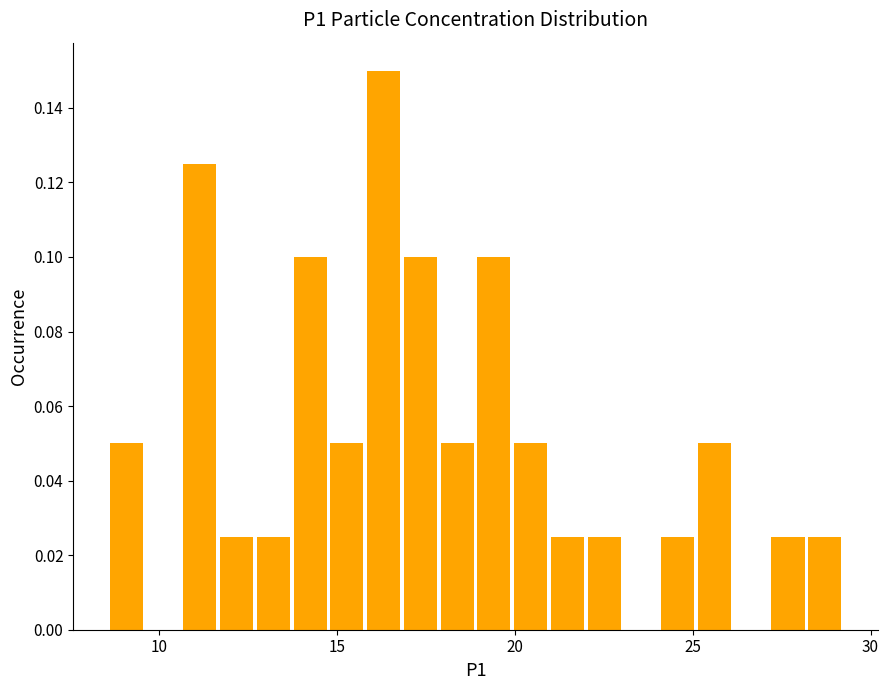

Read against the x-axis, roughly where is the centre of the tallest bar?

16.5